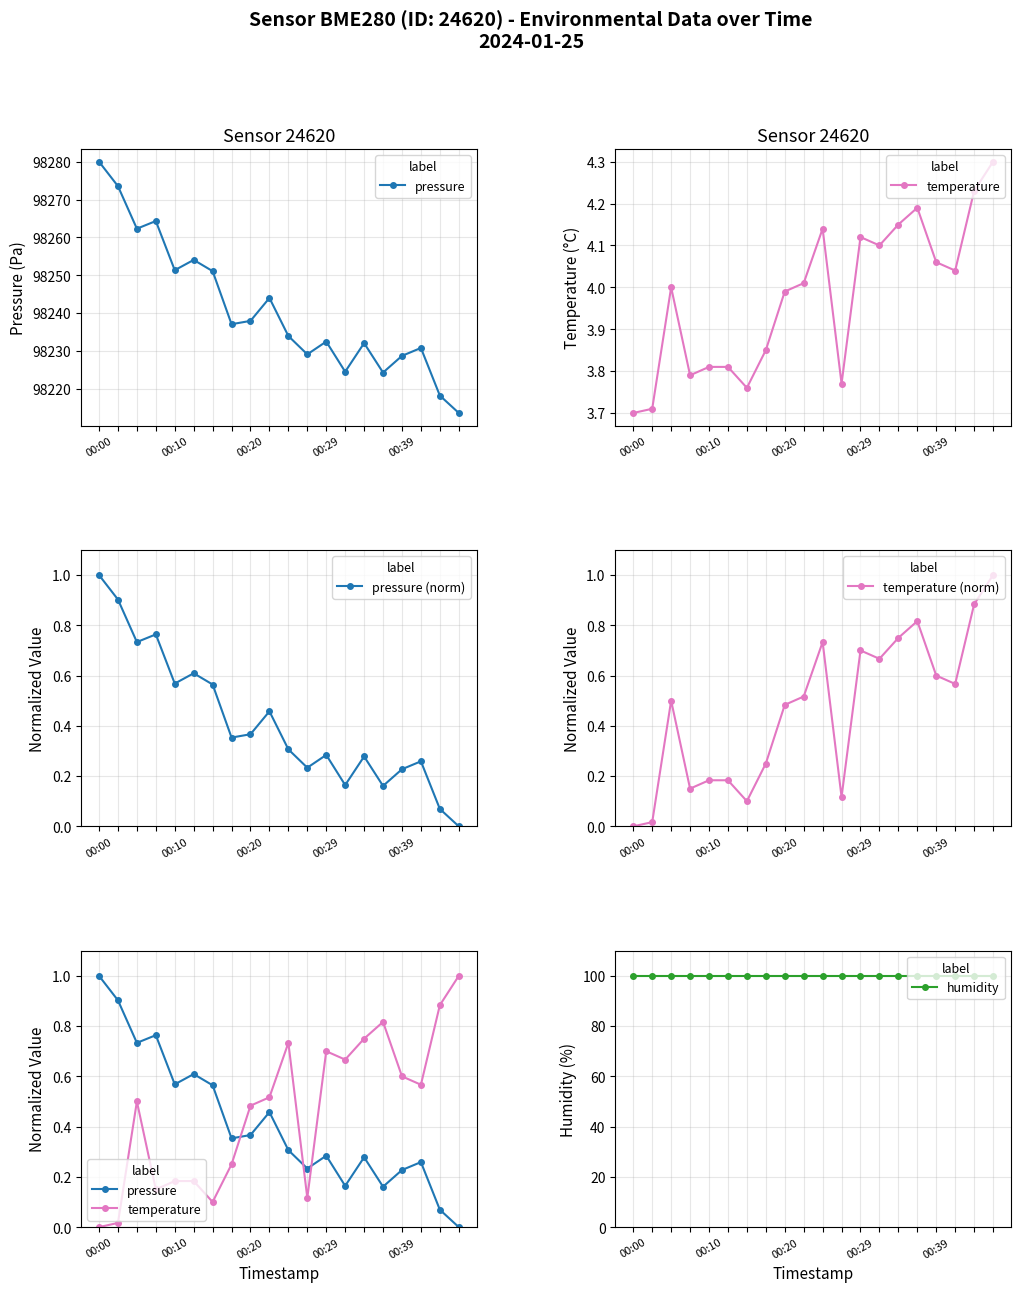

What is the sum of the pressure values at 19 and 7?

0.4